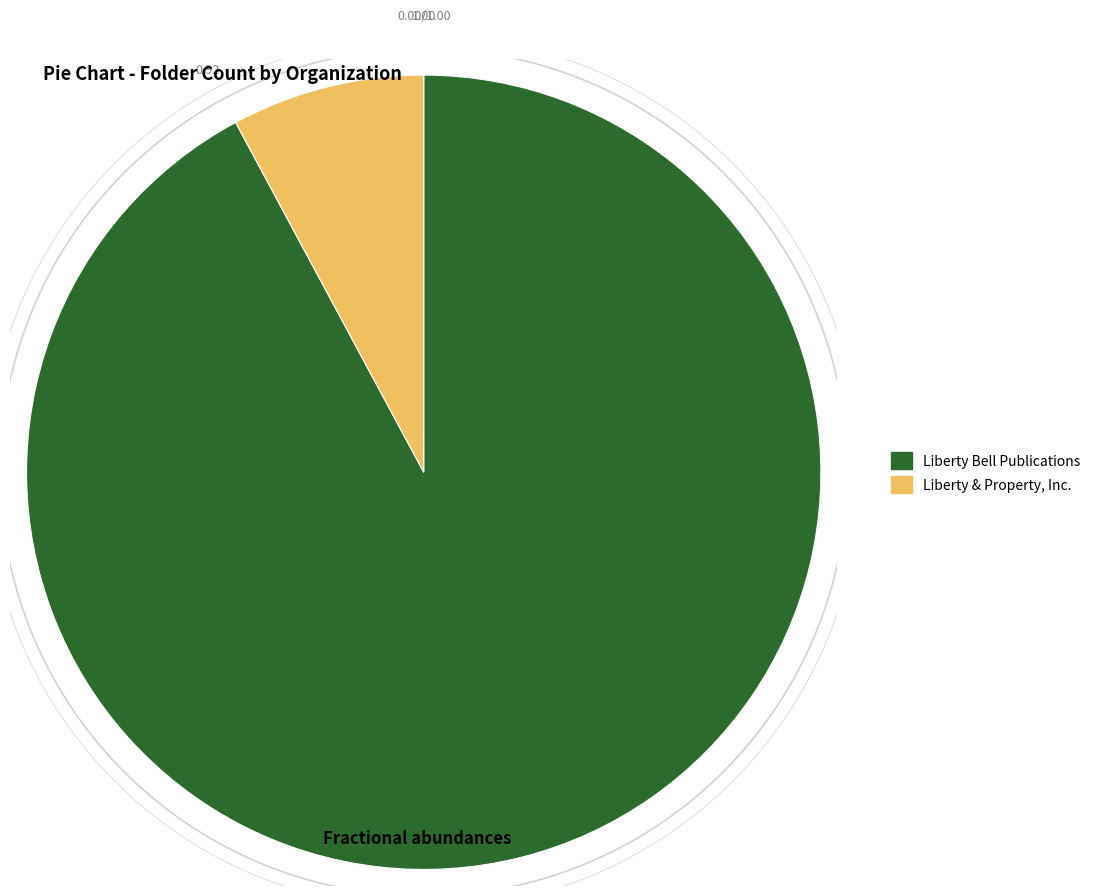

To the nearest percent, what portion does Liberty & Property, Inc. represent?

8%